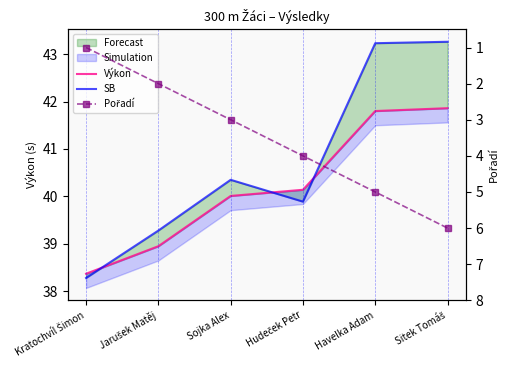

Rank the categories by Výkon value from lowest to highest.

Kratochvíl Šimon, Jarušek Matěj, Sojka Alex, Hudeček Petr, Havelka Adam, Sitek Tomáš